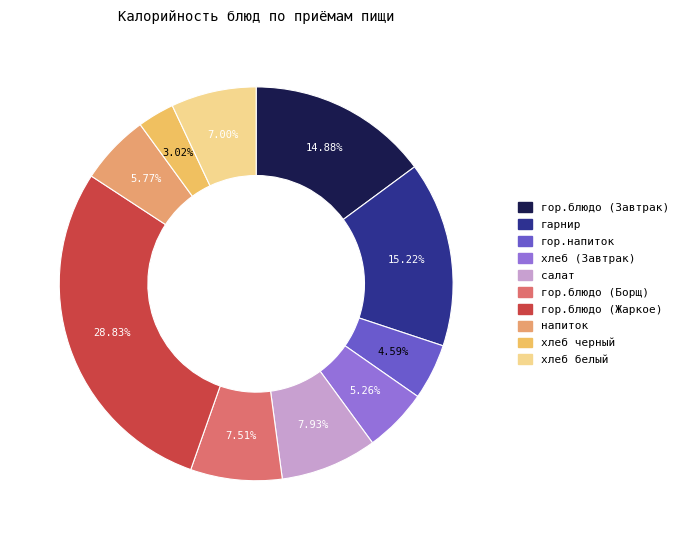

Count the number of slices in the pie.

10